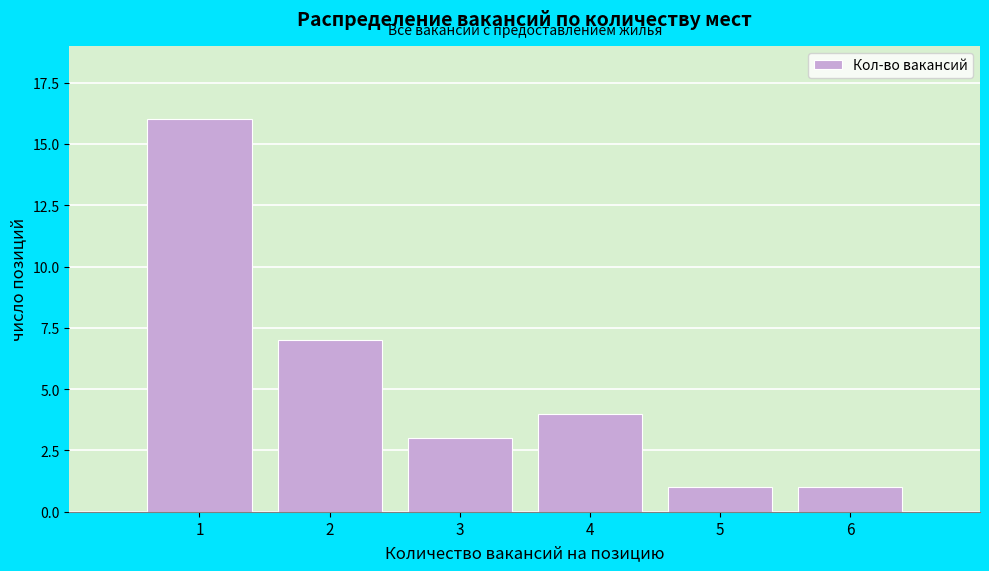

Reading left to right, extract all data points from this chart.

1=16	2=7	3=3	4=4	5=1	6=1